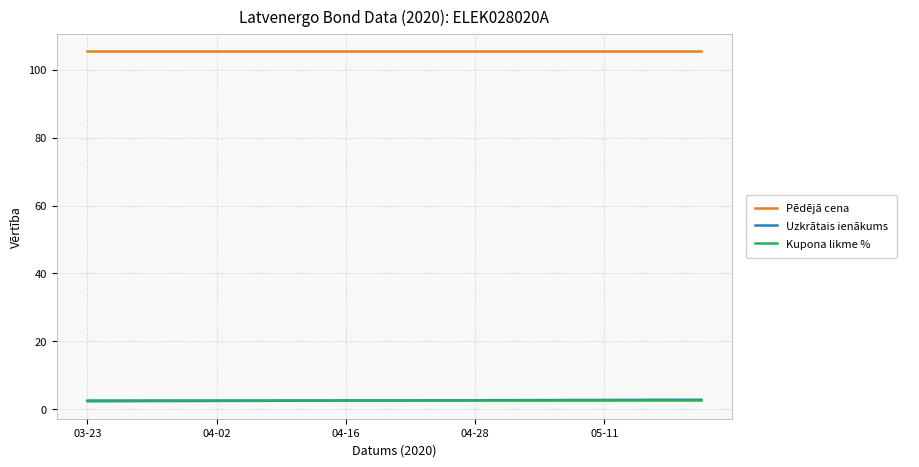

What is the minimum value shown in the chart?

2.4